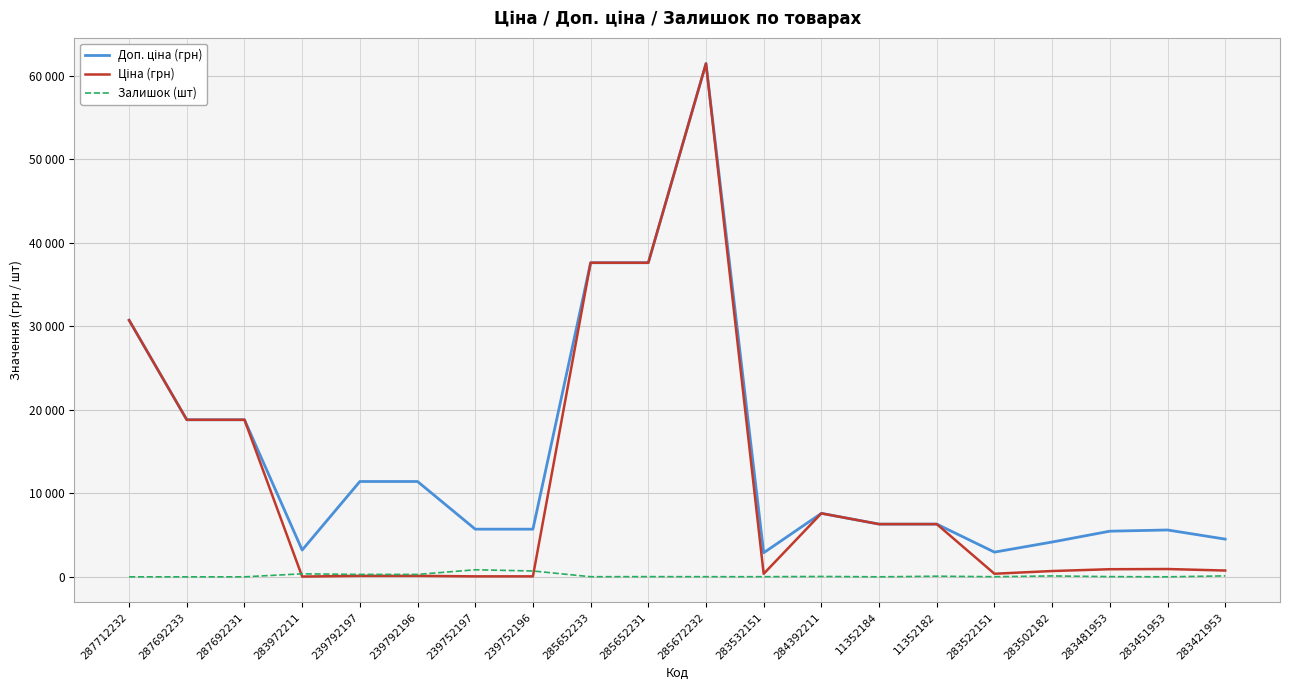

Reading right to left, extract all data points from this chart.

Доп. ціна (грн): 4513.3	5607.2	5462.3	4165.6	2955.8	6308.8	6308.8	7596.5	2878.8	61434.3	37593.6	37593.6	5705.0	5705.0	11410.0	11410.0	3205.0	18796.8	18796.8	30717.1
Ціна (грн): 752.2	934.5	910.4	694.3	369.5	6308.8	6308.8	7596.5	359.9	61434.3	37593.6	37593.6	57.0	57.0	114.1	114.1	32.0	18796.8	18796.8	30717.1
Залишок (шт): 113.0	2.0	24.0	106.0	15.0	73.0	1.0	43.0	15.0	16.0	23.0	13.0	698.0	845.0	290.0	289.0	360.0	0.0	0.0	0.0